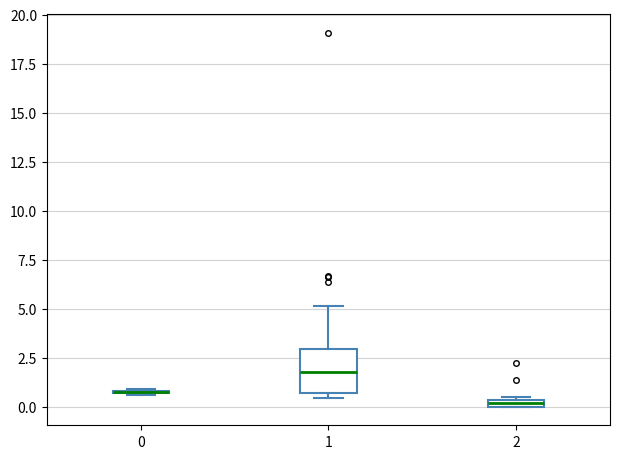

Where is the lower edge of the box at x = 2 on the y-axis? The values are not printed on the chart, so give them approximately, as read against the axis.

0.0